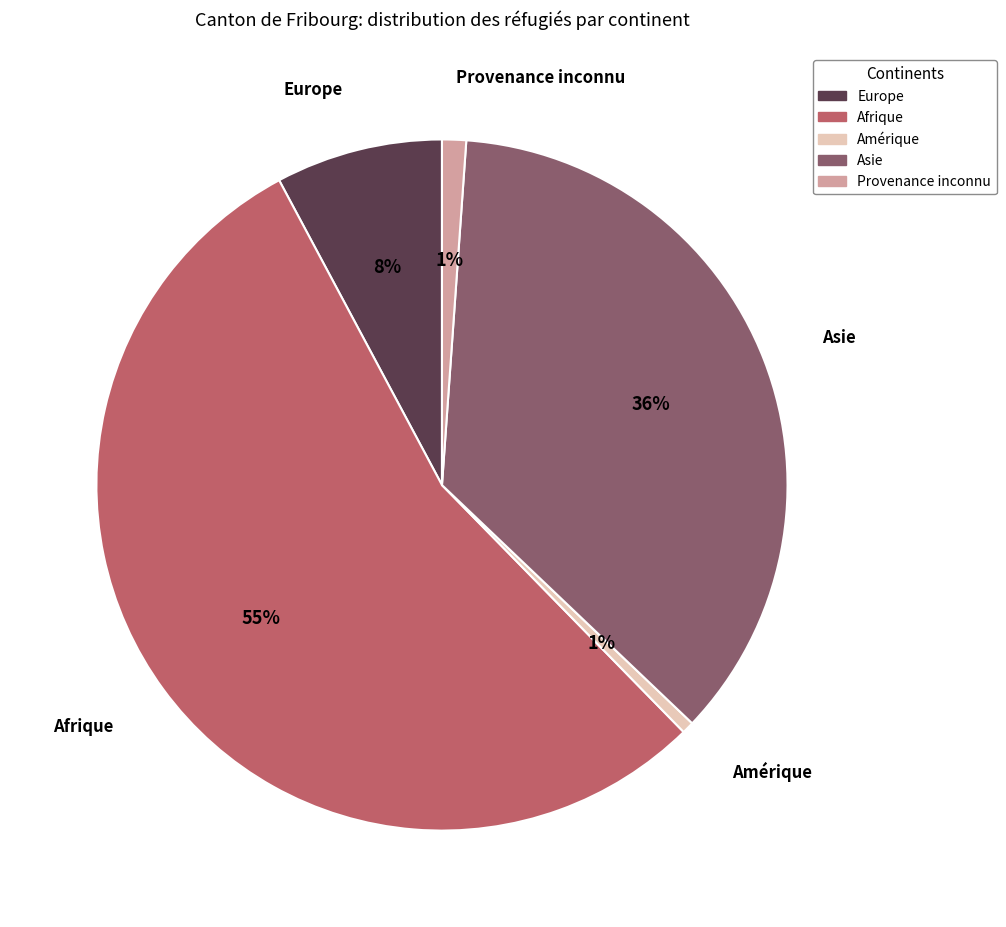

Count the number of slices in the pie.

5